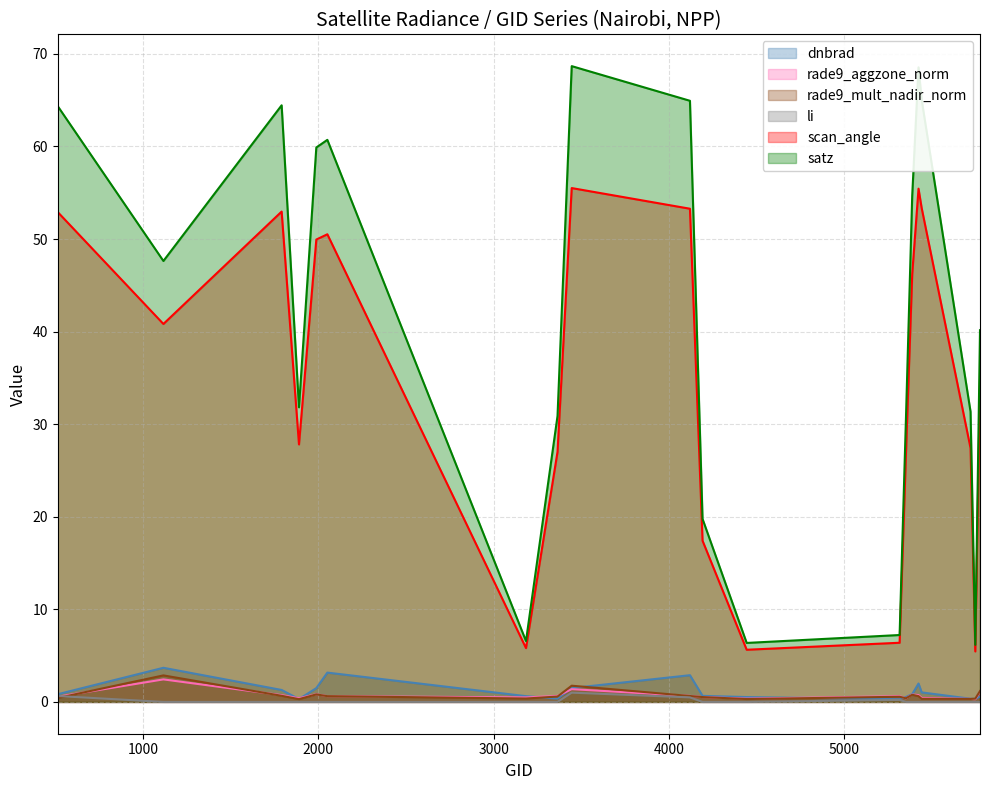

Reading left to right, what are all the values shown in this chart?

dnbrad: 512=0.8	1115=3.7	1790=1.3	1889=0.3	1988=1.5	2051=3.2	3185=0.6	3365=0.4	3446=1.5	4121=2.9	4193=0.7	4445=0.5	5318=0.3	5354=0.5	5390=0.8	5426=2.0	5444=1.0	5723=0.3	5750=0.3	5777=0.6
rade9_aggzone_norm: 512=0.6	1115=2.4	1790=0.7	1889=0.4	1988=0.8	2051=0.6	3185=0.5	3365=0.6	3446=1.4	4121=0.7	4193=0.5	4445=0.4	5318=0.6	5354=0.4	5390=0.8	5426=0.7	5444=0.4	5723=0.3	5750=0.3	5777=1.1
rade9_mult_nadir_norm: 512=0.4	1115=2.9	1790=0.7	1889=0.3	1988=0.8	2051=0.6	3185=0.4	3365=0.6	3446=1.8	4121=0.6	4193=0.5	4445=0.3	5318=0.6	5354=0.4	5390=0.8	5426=0.6	5444=0.3	5723=0.3	5750=0.4	5777=1.2
li: 512=0.6	1115=0.0	1790=0.0	1889=0.0	1988=0.0	2051=0.0	3185=0.0	3365=0.0	3446=1.0	4121=0.5	4193=0.0	4445=0.0	5318=0.2	5354=0.0	5390=0.0	5426=0.0	5444=0.0	5723=0.0	5750=0.0	5777=0.0
scan_angle: 512=52.9	1115=40.8	1790=53.0	1889=27.8	1988=49.9	2051=50.5	3185=5.8	3365=27.0	3446=55.5	4121=53.3	4193=17.4	4445=5.6	5318=6.4	5354=26.7	5390=46.2	5426=55.4	5444=53.3	5723=27.4	5750=5.5	5777=34.8
satz: 512=64.4	1115=47.6	1790=64.4	1889=31.8	1988=59.9	2051=60.7	3185=6.6	3365=30.9	3446=68.7	4121=64.9	4193=19.8	4445=6.4	5318=7.2	5354=30.5	5390=54.7	5426=68.6	5444=65.0	5723=31.4	5750=6.2	5777=40.2